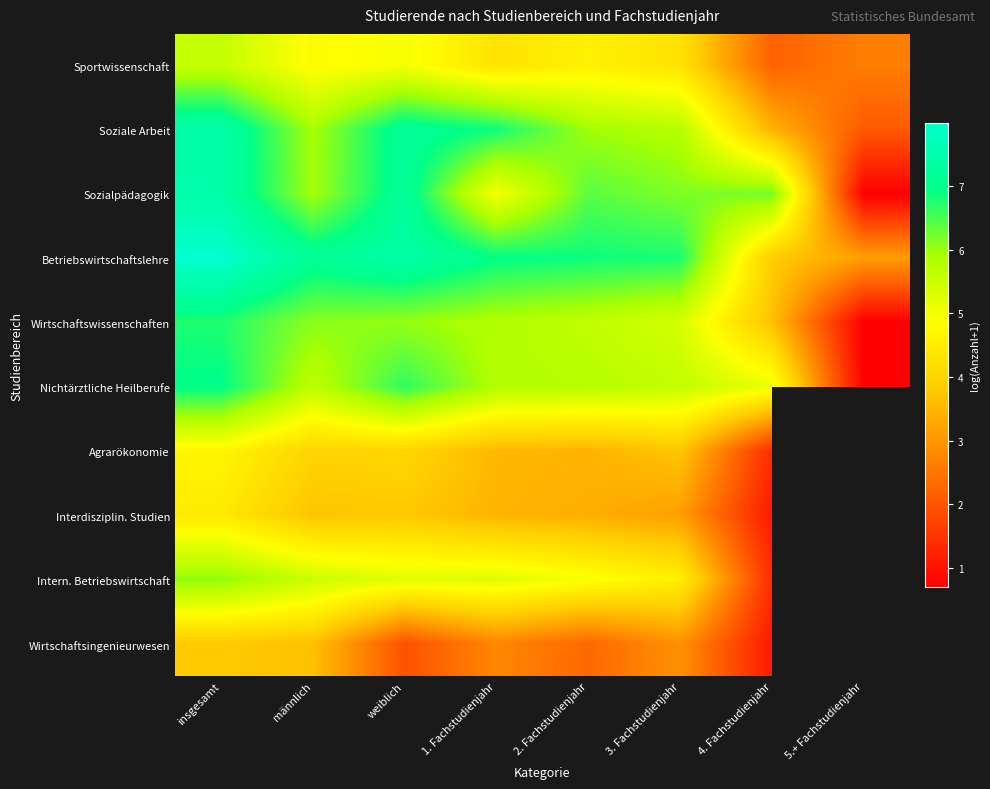

The Wirtschaftsingenieurwesen series shows 0.6 at 2. Fachstudienjahr. True or false?

False